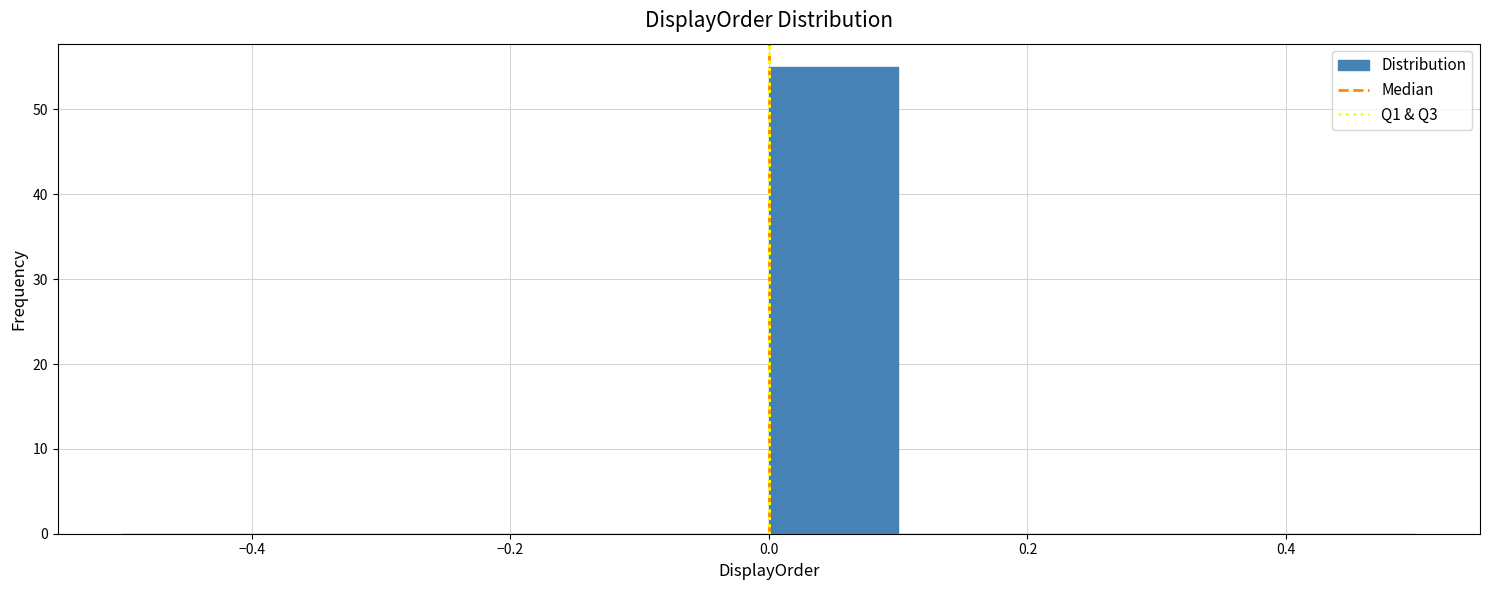

Over which range of the x-axis is the bar tallest?

0.0 to 0.1